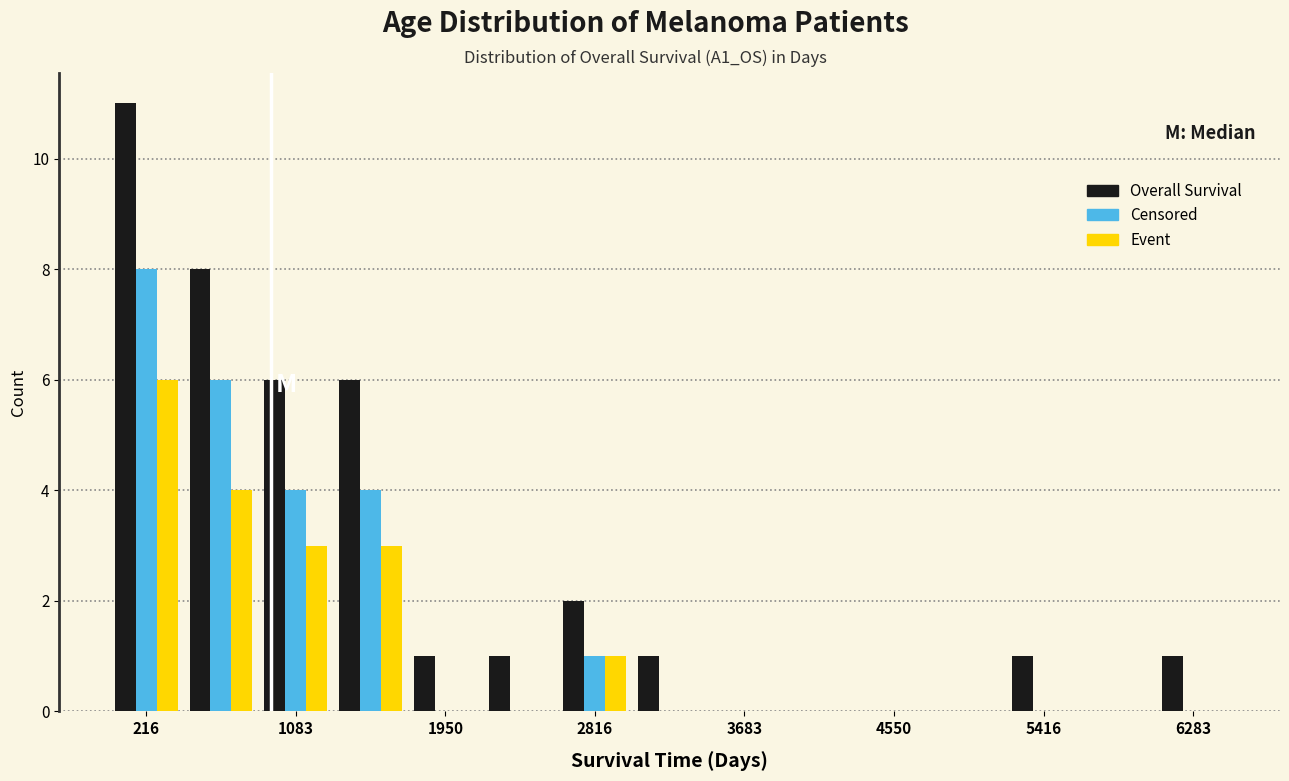

In the Event series, which range on the x-axis has the tallest bar?

0 to 400